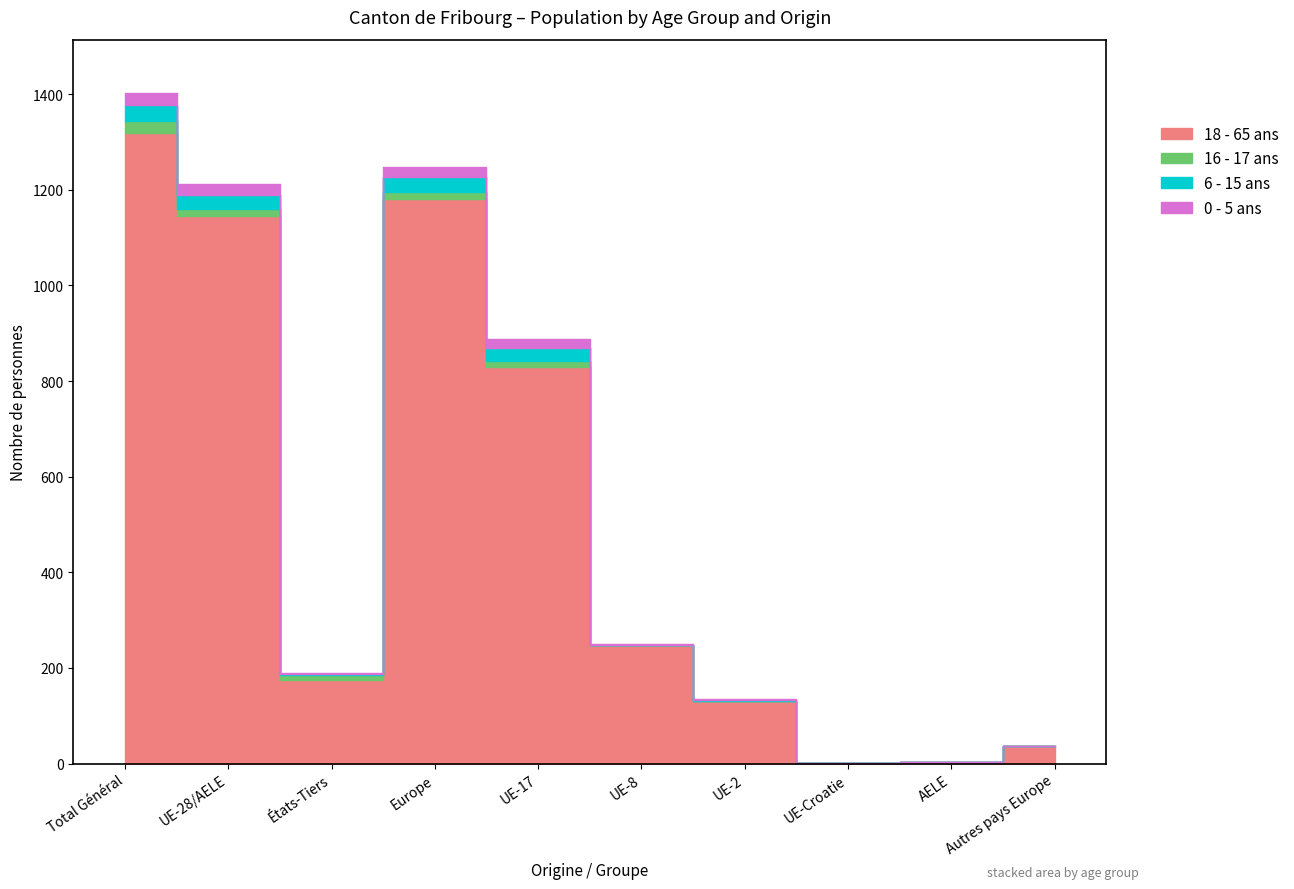

Where is the first local minimum for Total général?

États-Tiers